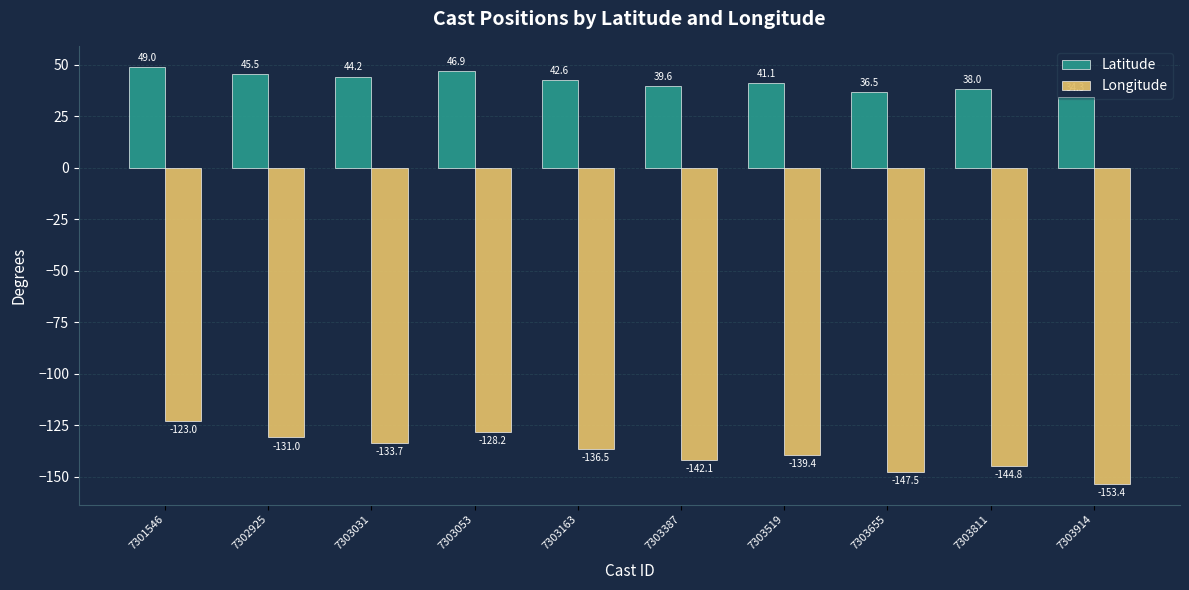

List the series in order of their peak value, highest first.

Latitude, Longitude